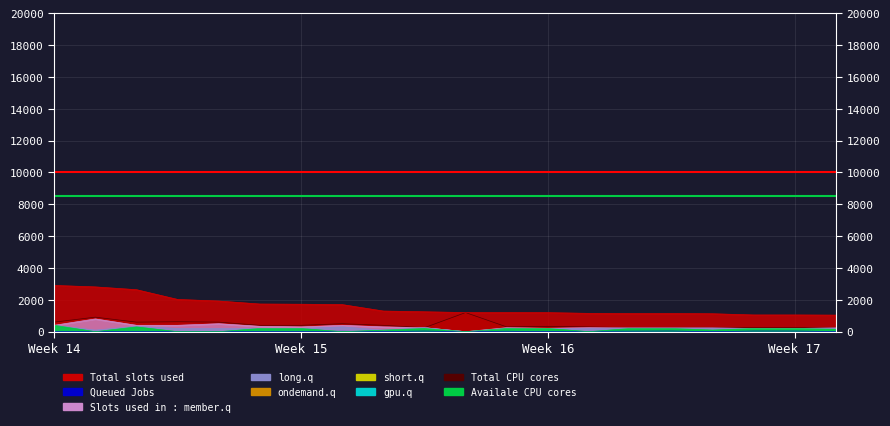

What is the difference between the highest and lowest values at 2?

2812